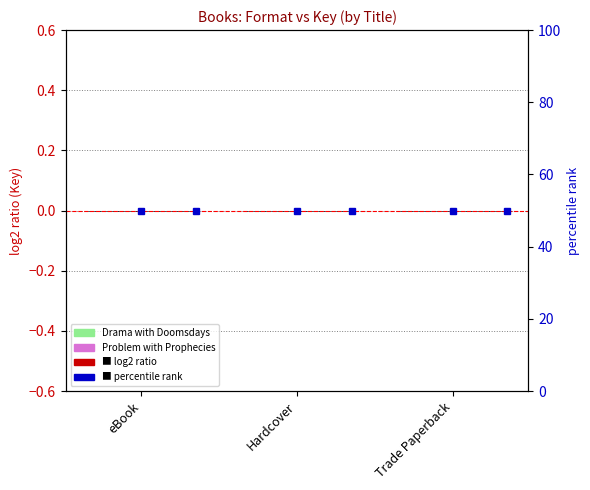

What is the label of the 1st bar from the right?

Trade Paperback